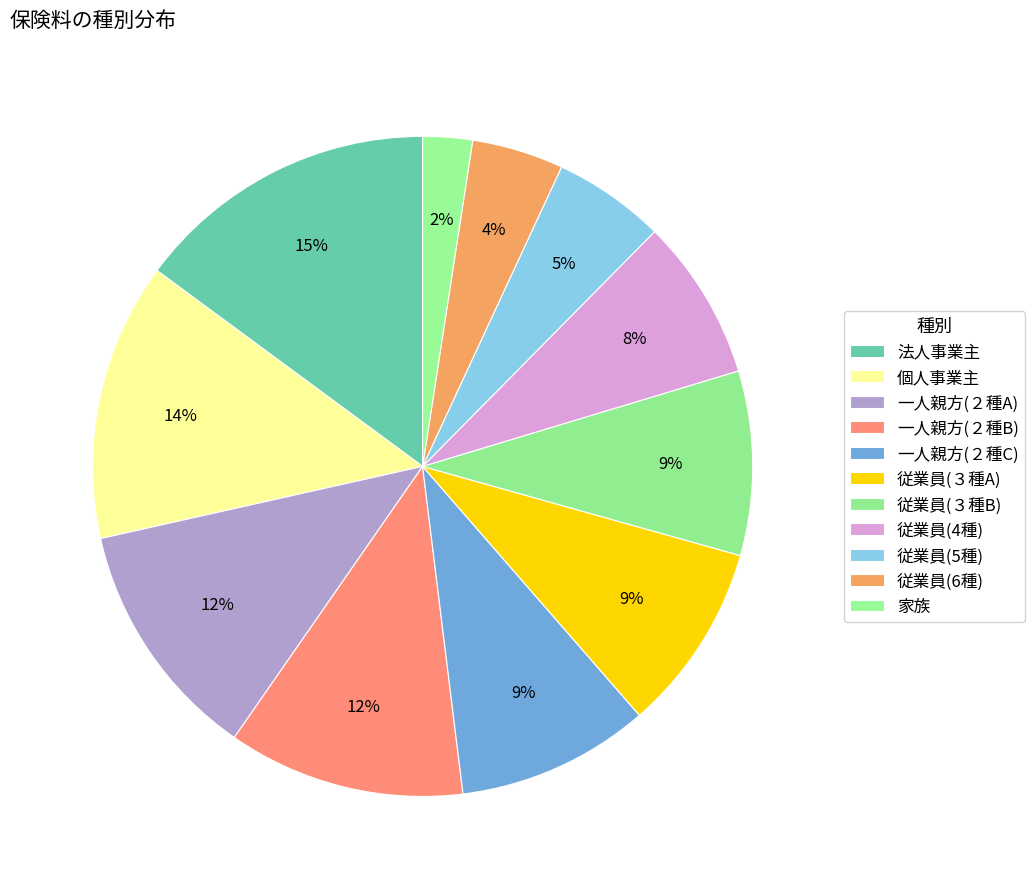

Between 家族 and 従業員(6種), which is larger?

従業員(6種)